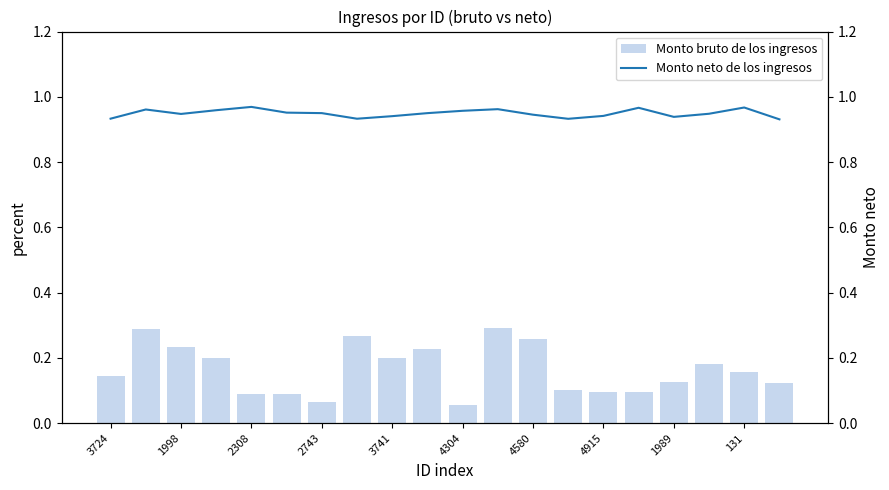

Rank the series by their average value, from highest to lowest.

Monto neto de los ingresos, Monto bruto de los ingresos